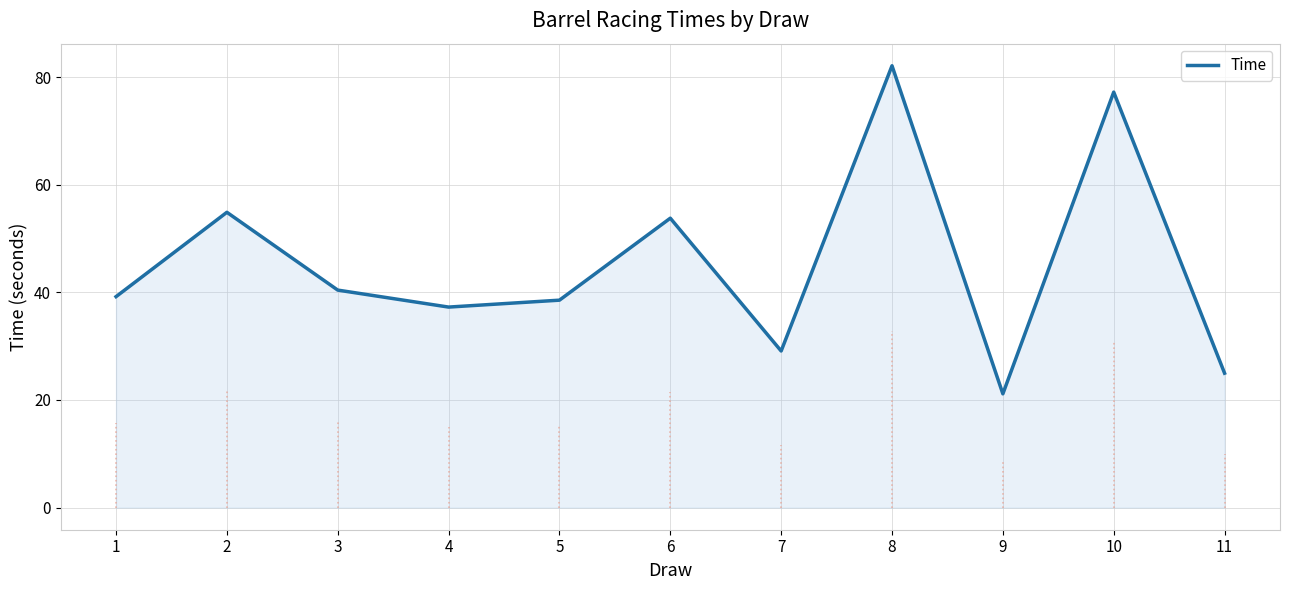

The chart shows a value of 25.0 at 11. True or false?

True